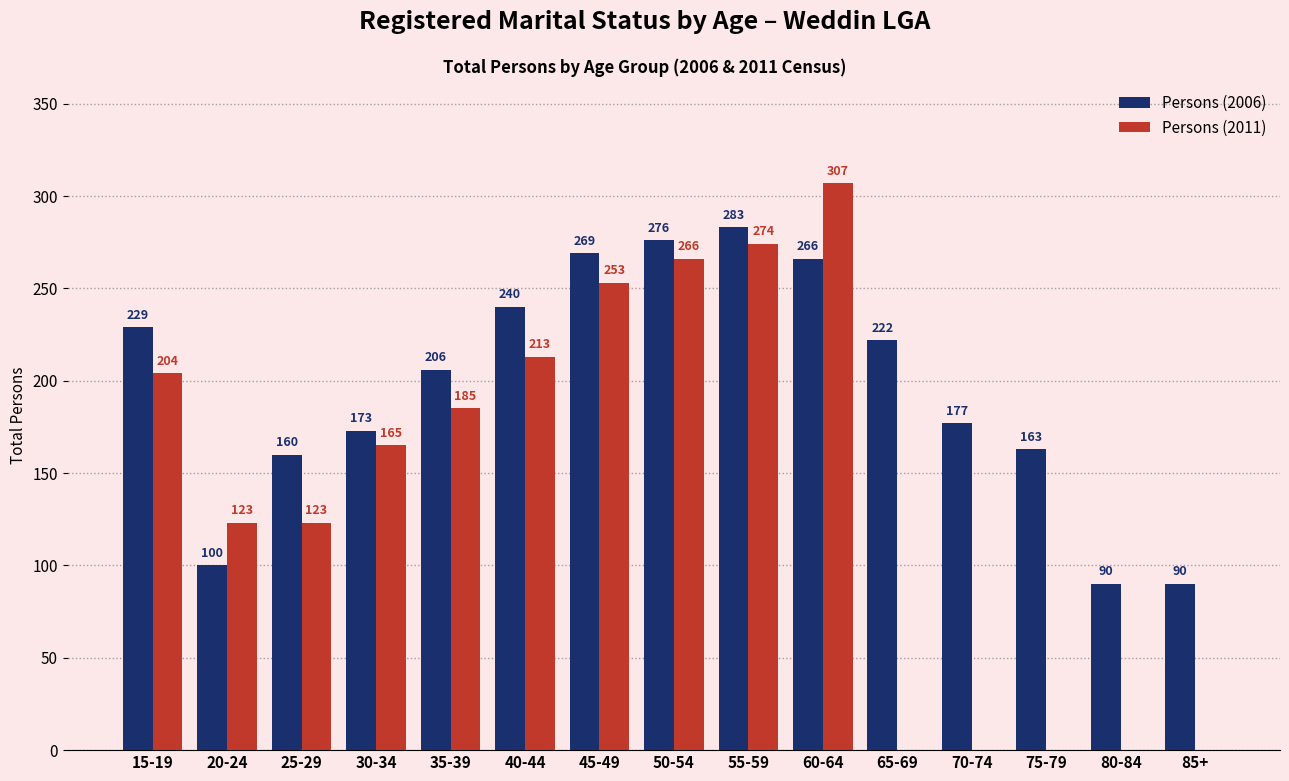

What value does the Persons (2006) series have at 75-79?

163